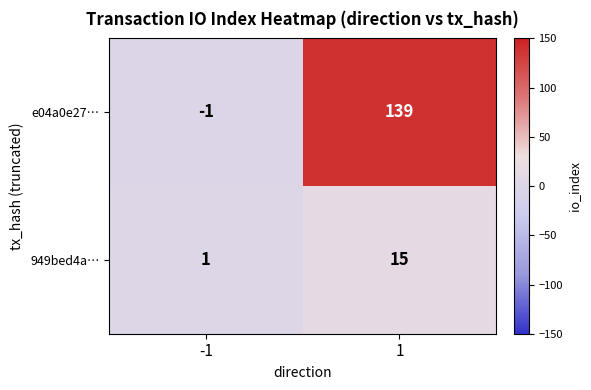

The e04a0e27… series shows 224 at 1. True or false?

False